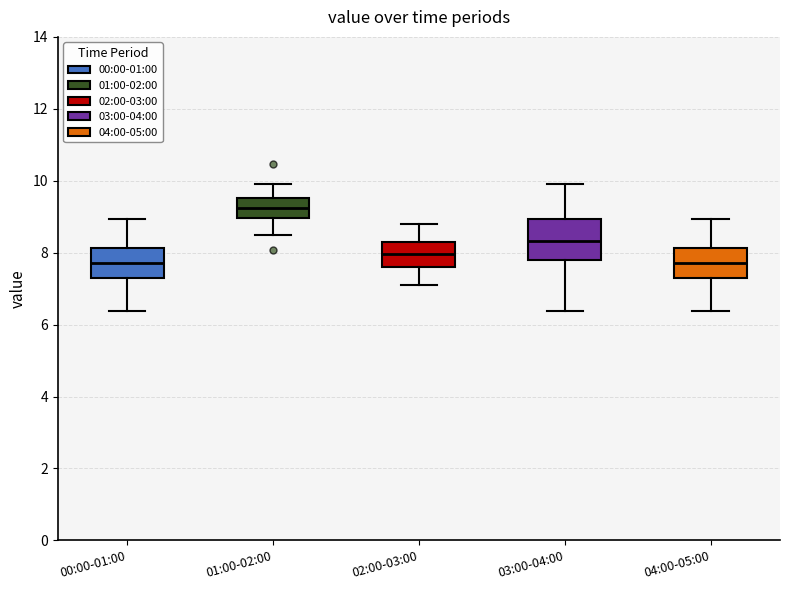

Reading left to right, read every box against the y-axis: the position of its median line, the range the box covers, and the ends of its whiskers. The values are not printed on the chart, so give them approximately, as read against the axis.

00:00-01:00: median 7.8, box 7.4 to 8.2, whiskers 6.4 to 9.0
01:00-02:00: median 9.2, box 9.0 to 9.6, whiskers 8.6 to 10.0
02:00-03:00: median 8.0, box 7.6 to 8.4, whiskers 7.2 to 8.8
03:00-04:00: median 8.4, box 7.8 to 9.0, whiskers 6.4 to 10.0
04:00-05:00: median 7.8, box 7.4 to 8.2, whiskers 6.4 to 9.0